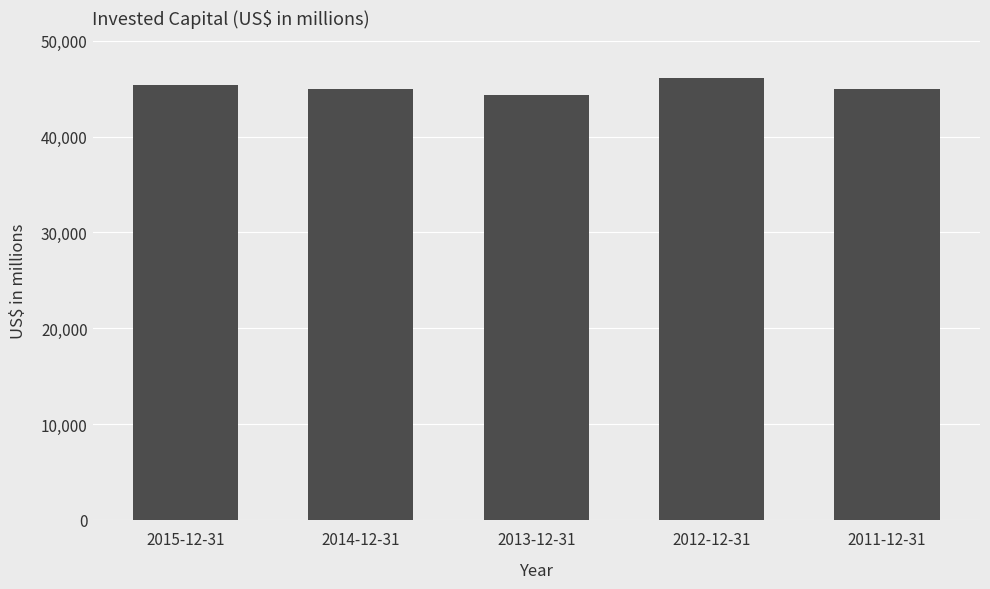

Does the chart contain any negative values?

No